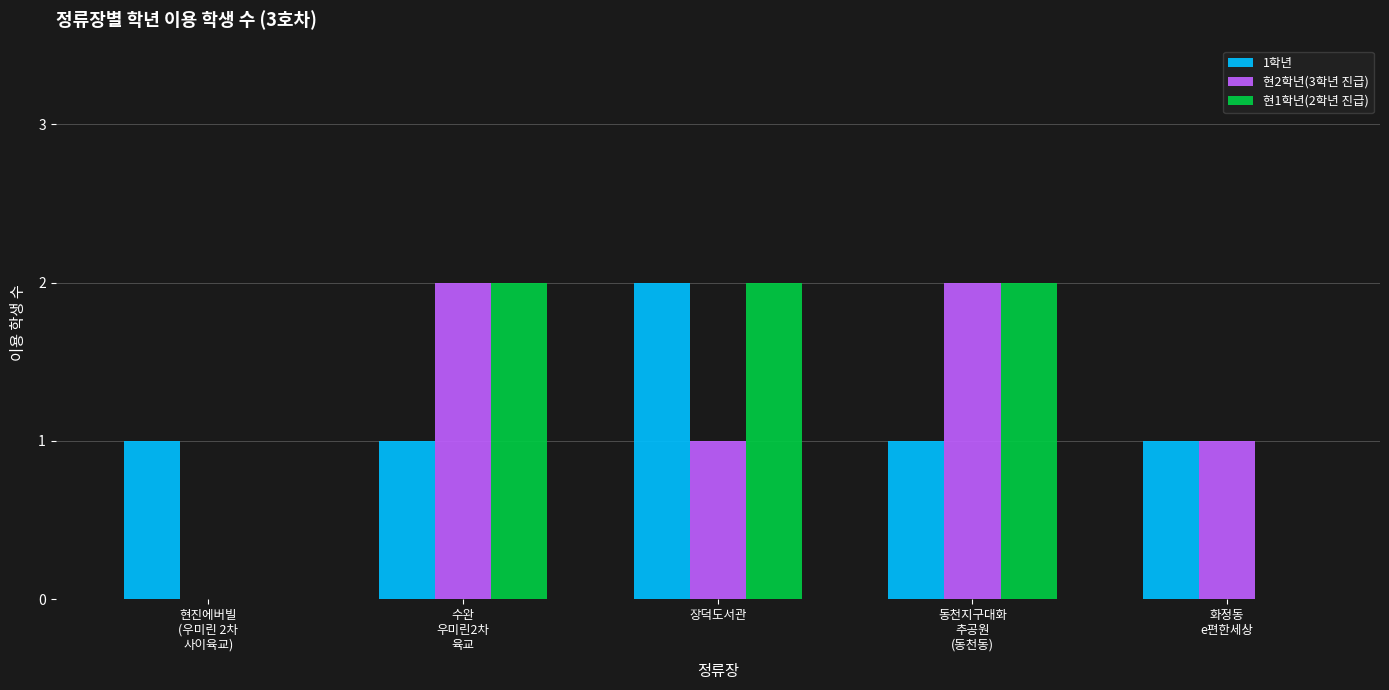

The value of 1학년 at 장덕도서관 is 3. True or false?

False